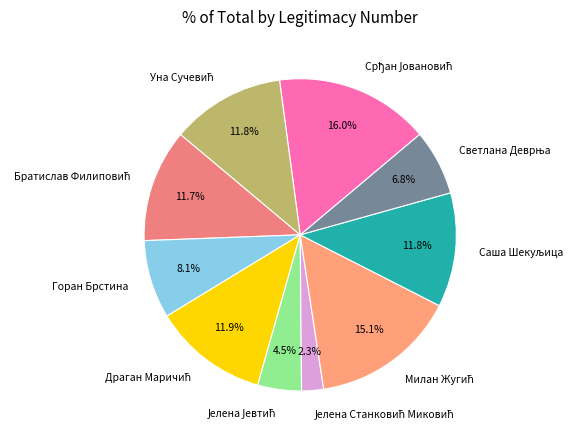

The Горан Брстина slice represents 8% of the pie. True or false?

True